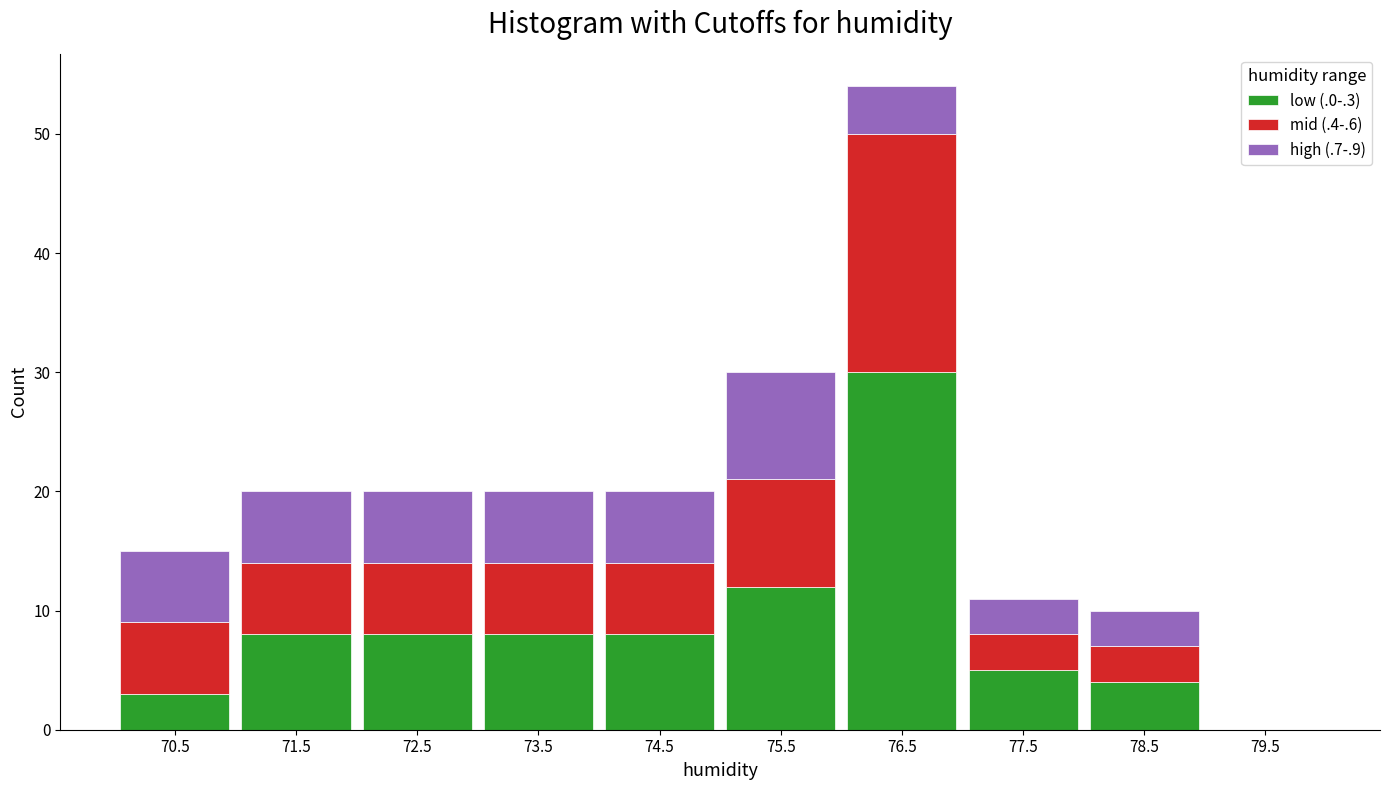

Reading left to right, list every stacked bar in this chart as the range it spans on the x-axis followed by its total height. The values are not printed on the chart, so give them approximately, as read against the axis.

70 to 71: 15
71 to 72: 20
72 to 73: 20
73 to 74: 20
74 to 75: 20
75 to 76: 30
76 to 77: 54
77 to 78: 11
78 to 79: 10
79 to 80: 0